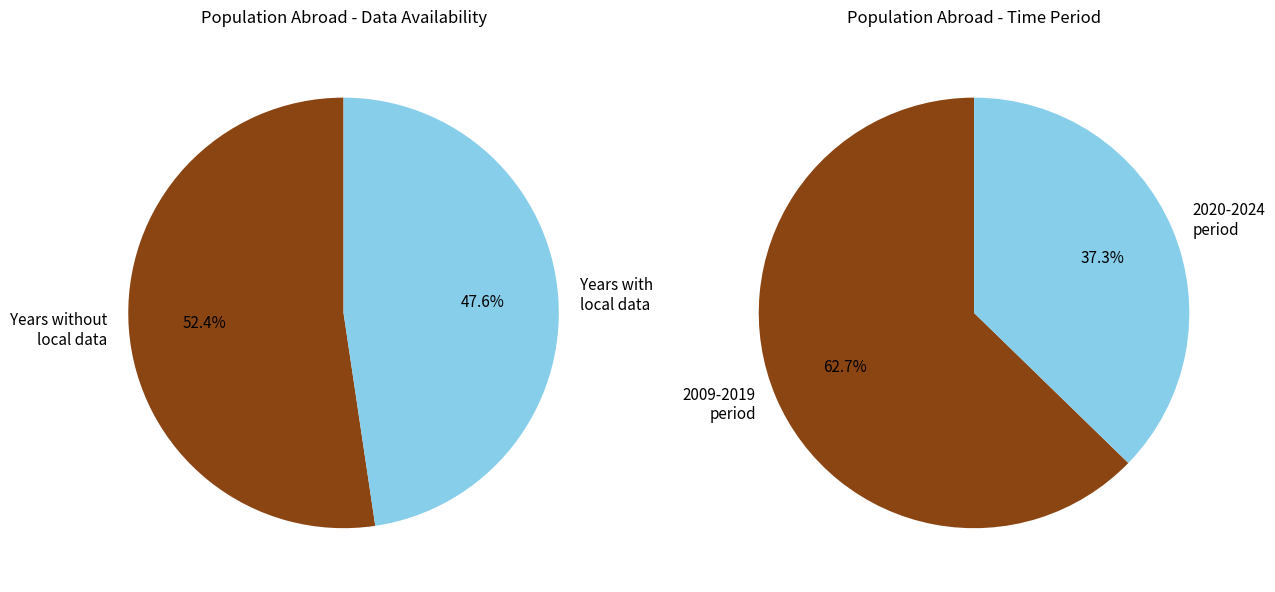

Is it true that 2015 is 20% of the pie?

False